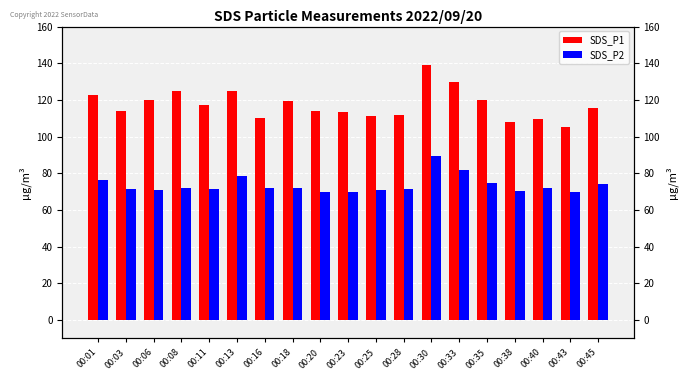

True or false: SDS_P2 has a value of 71.8 at 00:18.

True